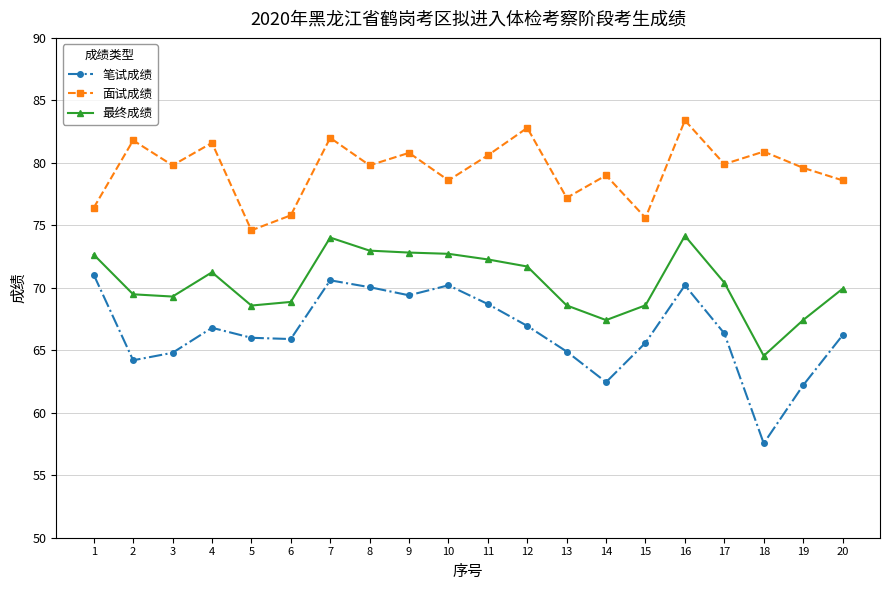

At how many categories does at least one series exceed 75?

19